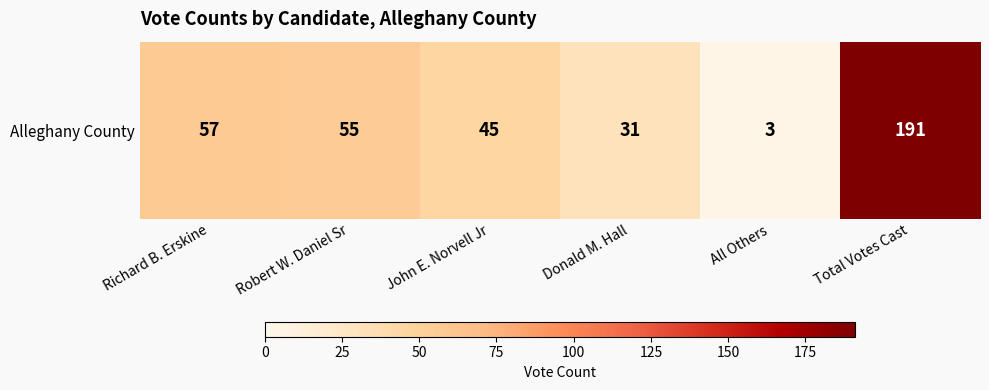

List the labels in order of value, largest first.

Total Votes Cast, Richard B. Erskine, Robert W. Daniel Sr, John E. Norvell Jr, Donald M. Hall, All Others